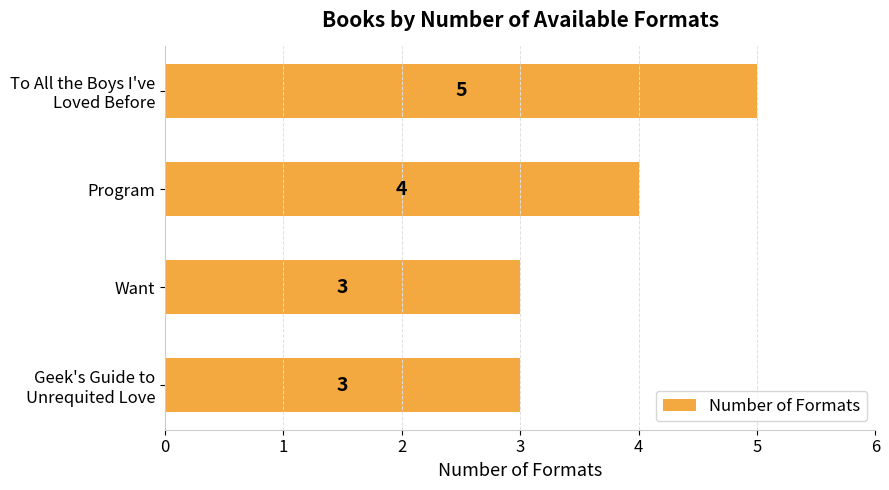

What is the average value?

4